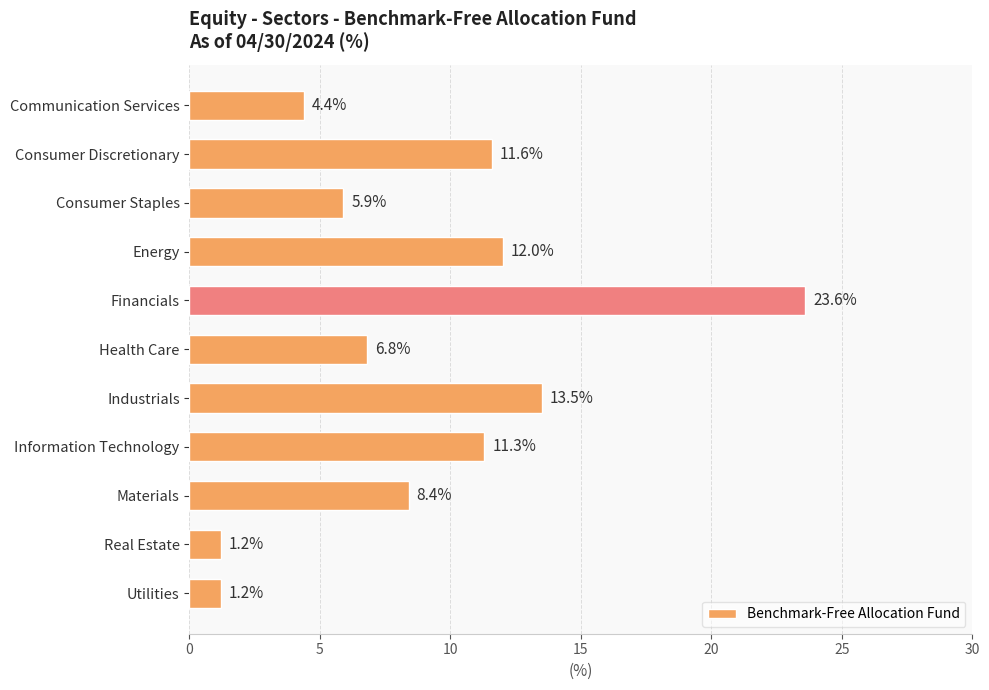

What is the difference between the second highest and minimum values?

12.3